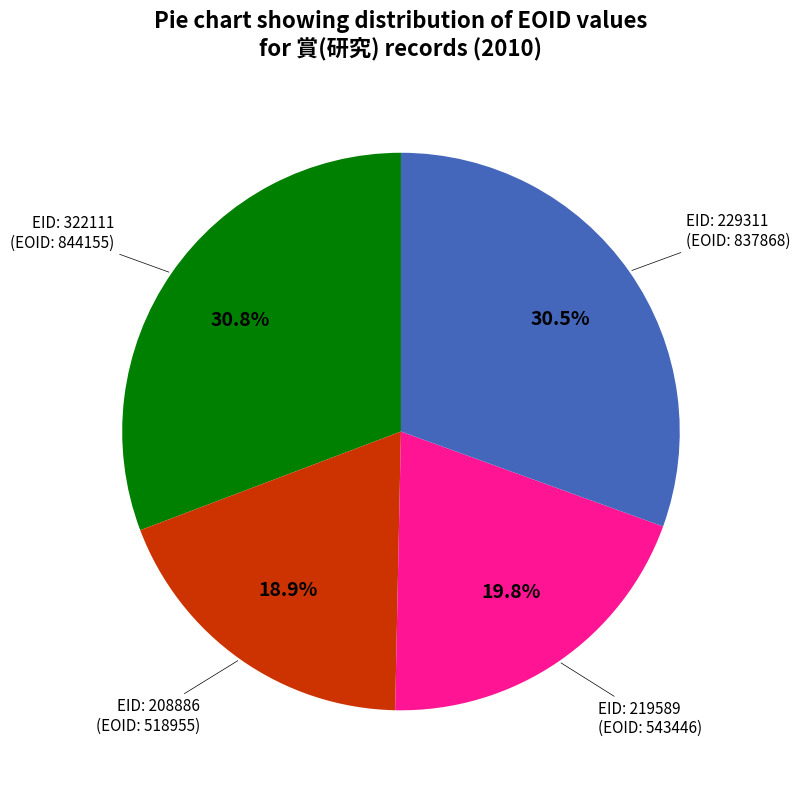

Is there any slice that represents more than half of the pie?

No